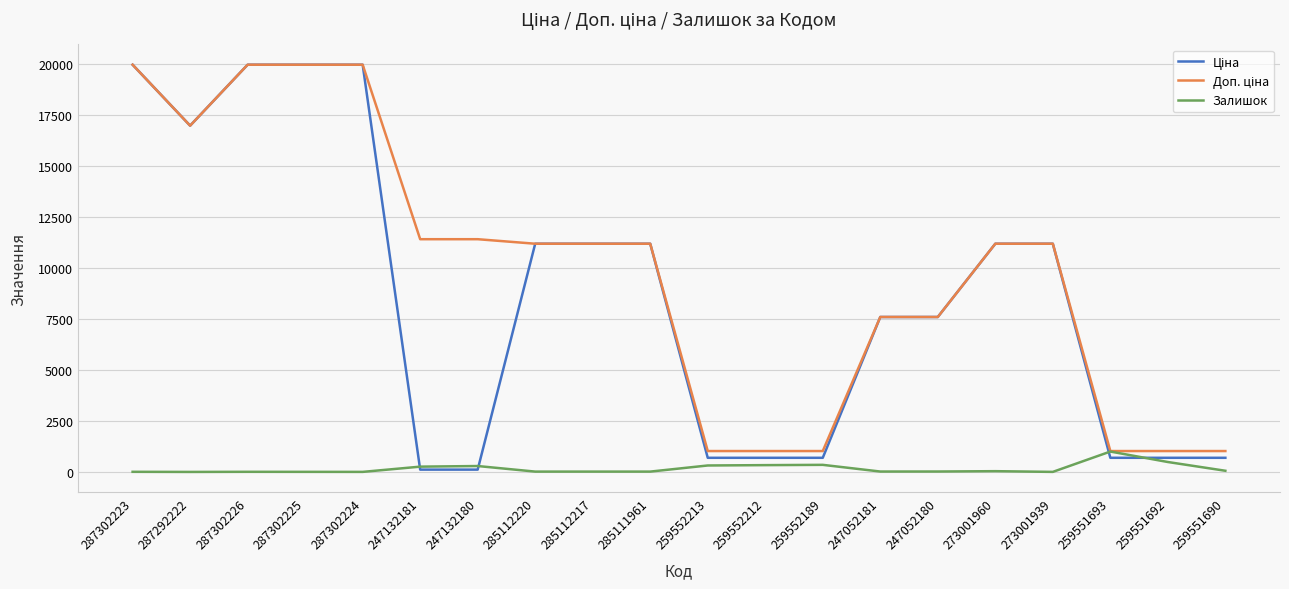

What is the spread (max minus min) of values at 287302224?

19961.2